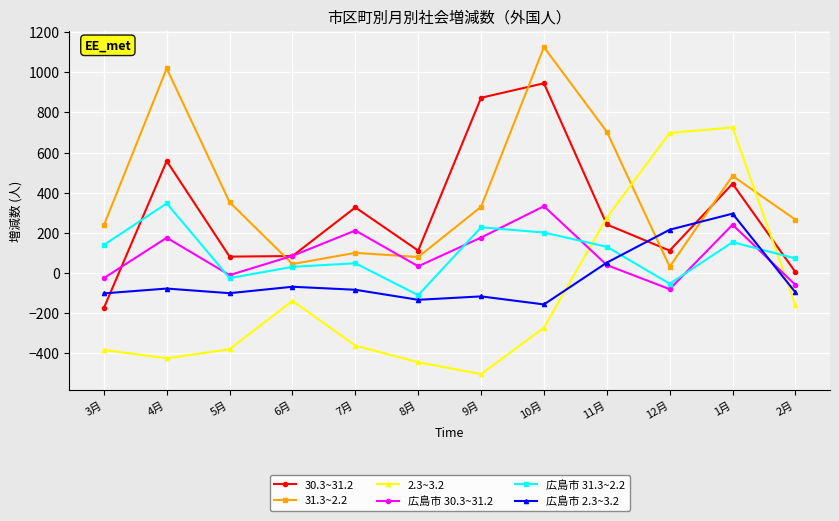

What is the lowest value of the 広島市 31.3~2.2 series?

-110